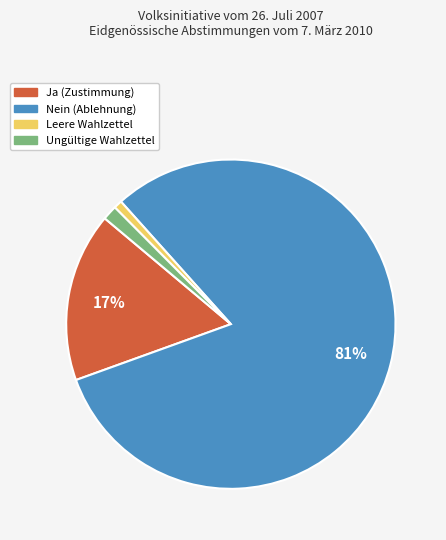

Which slice represents more than half of the pie?

Nein